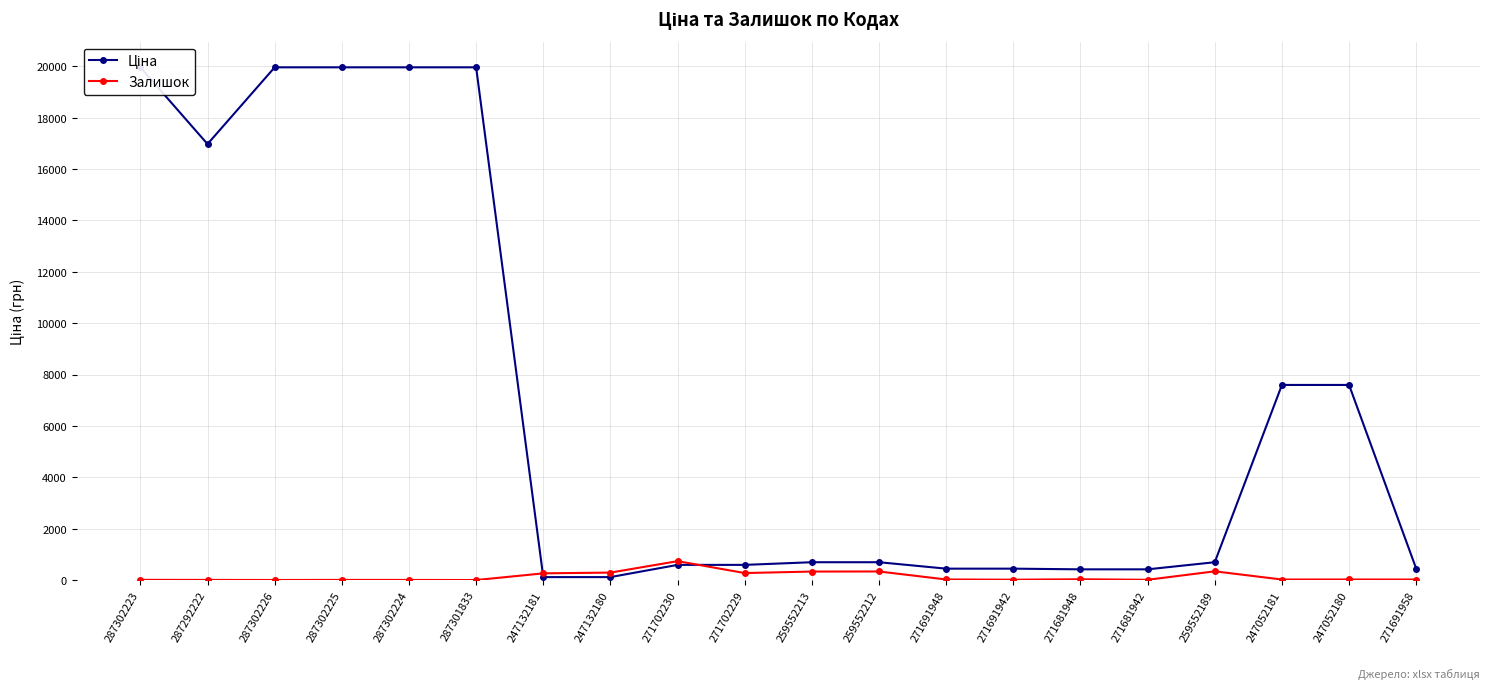

Is it true that Ціна equals 416.6 at 271681948?

True